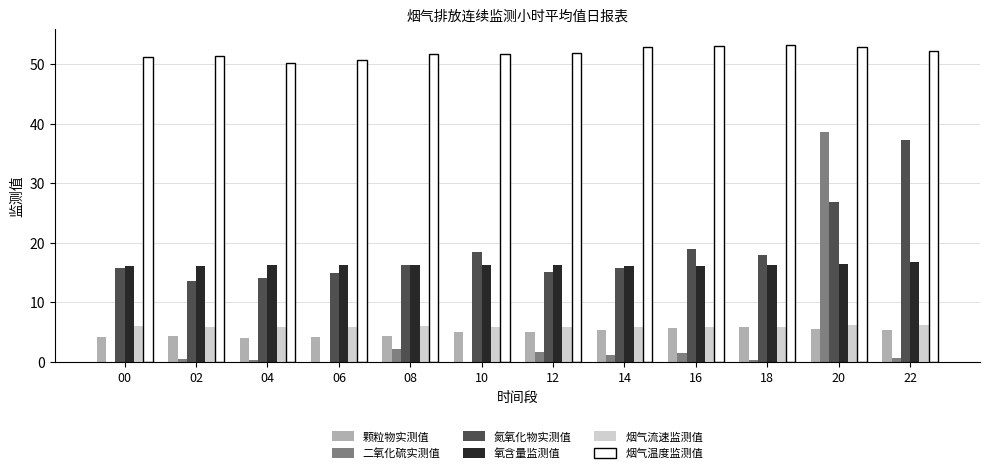

What is the sum of all 烟气流速监测值 values?

71.7